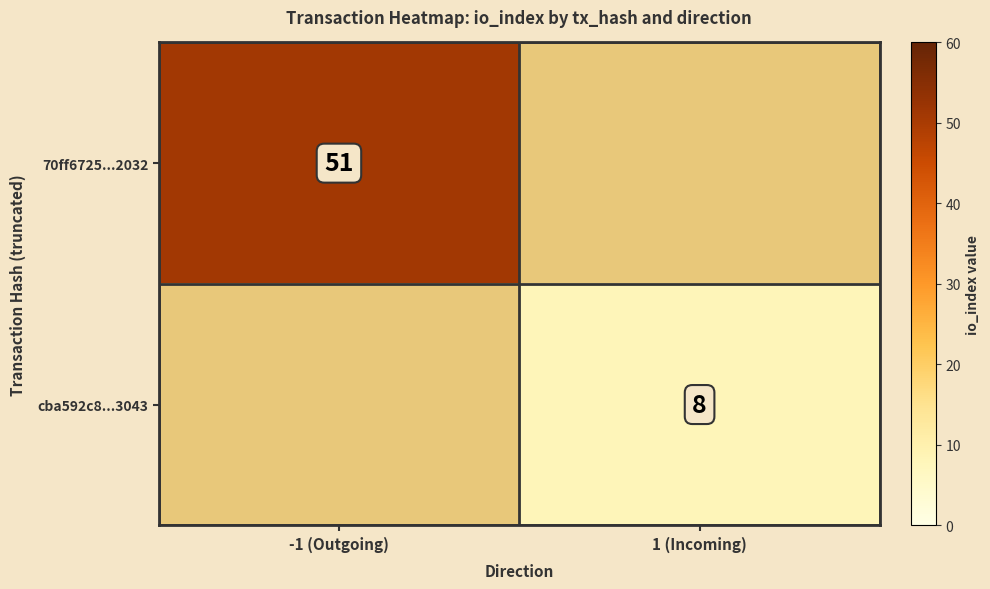

Is it true that cba592c8...3043 equals 12 at 1 (Incoming)?

False